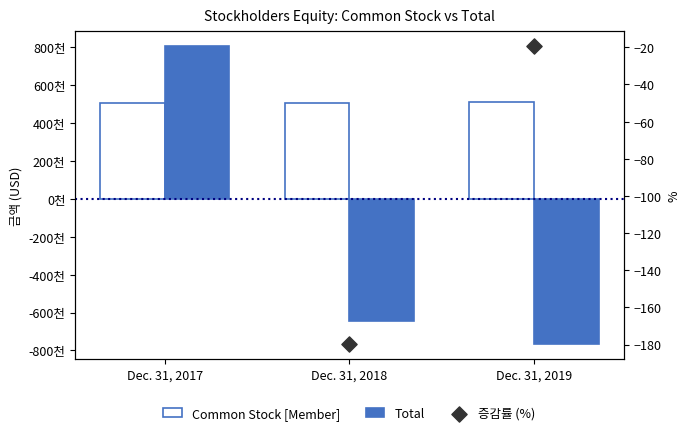

At how many categories does at least one series exceed -611625?

3